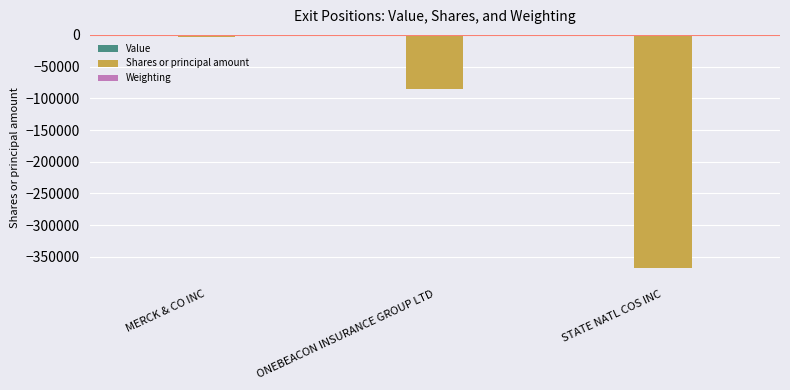

At which category is the sum across all series the highest?

MERCK & CO INC